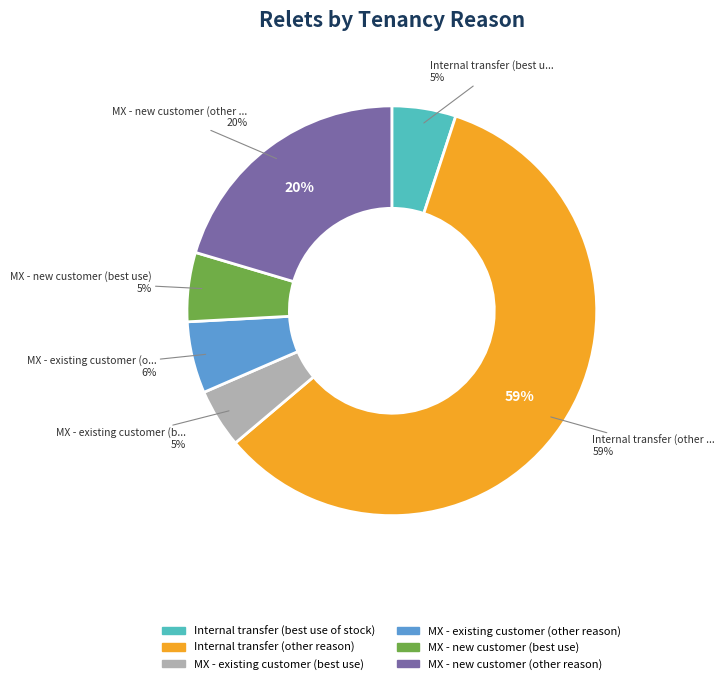

What is the change in value from Internal transfer (other reason) to MX - new customer (best use)?

-264